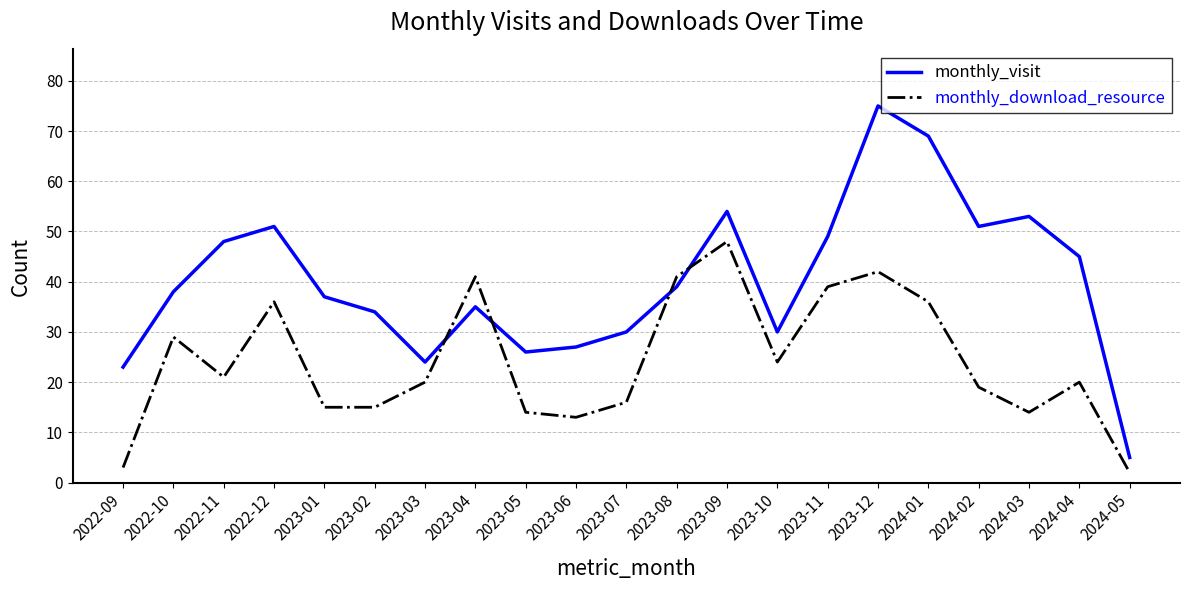

Reading left to right, what are all the values shown in this chart?

monthly_visit: 23	38	48	51	37	34	24	35	26	27	30	39	54	30	49	75	69	51	53	45	5
monthly_download_resource: 3	29	21	36	15	15	20	41	14	13	16	41	48	24	39	42	36	19	14	20	2